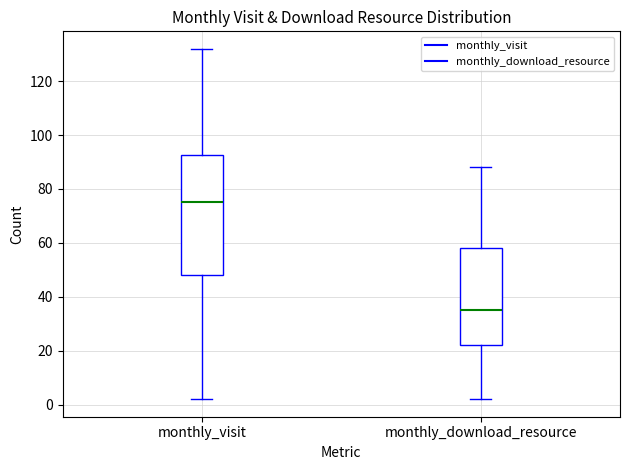

Which box's median line is the highest?

monthly_visit